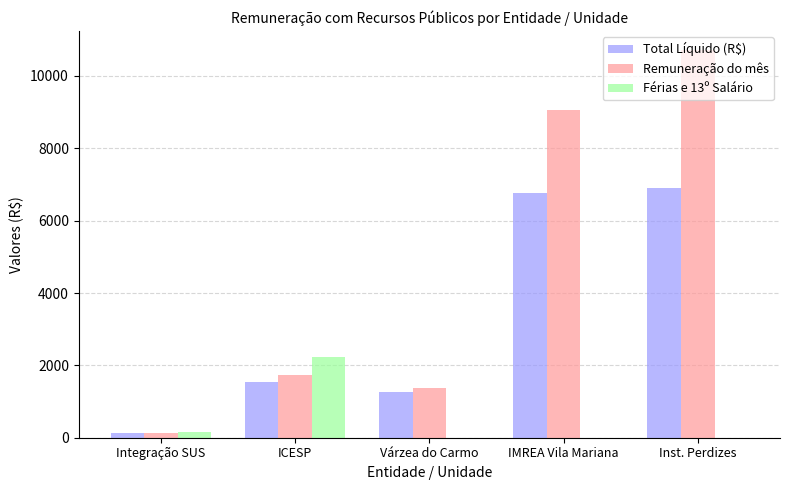

Are the bars horizontal?

No